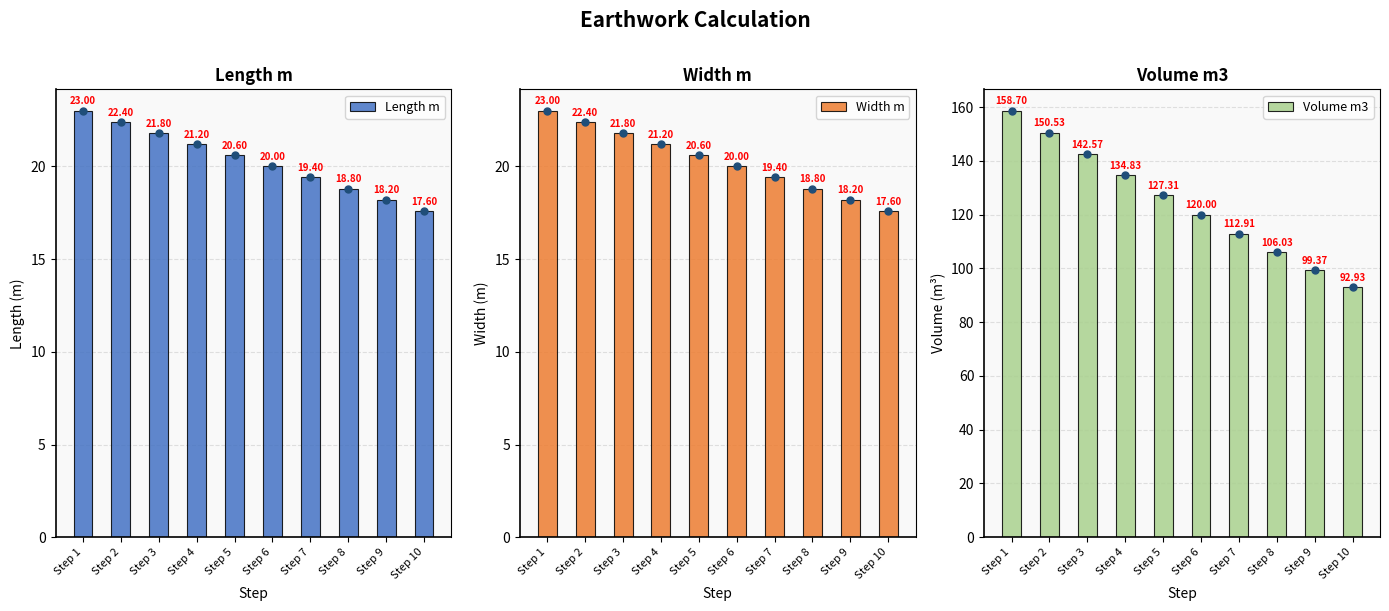

The value of Length m at Step 4 is 21.2. True or false?

True